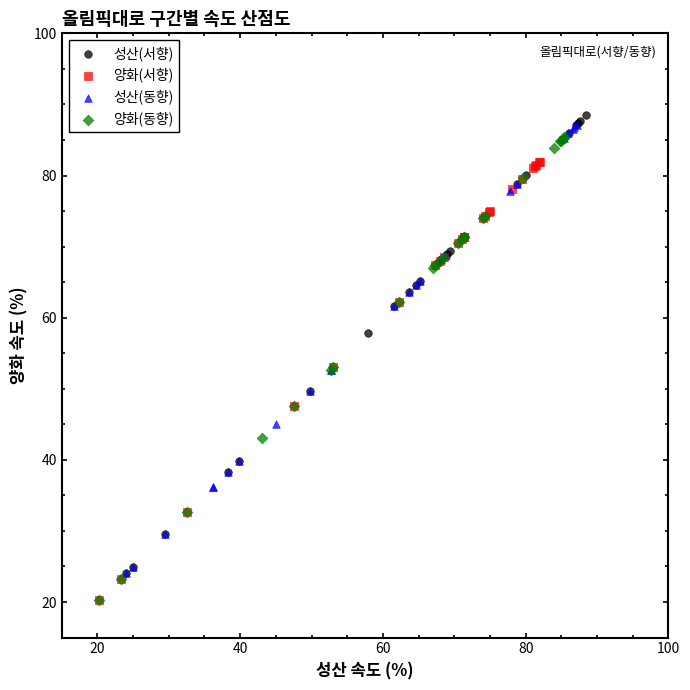

What are all the series names shown in the legend?

성산(서향), 양화(서향), 성산(동향), 양화(동향)